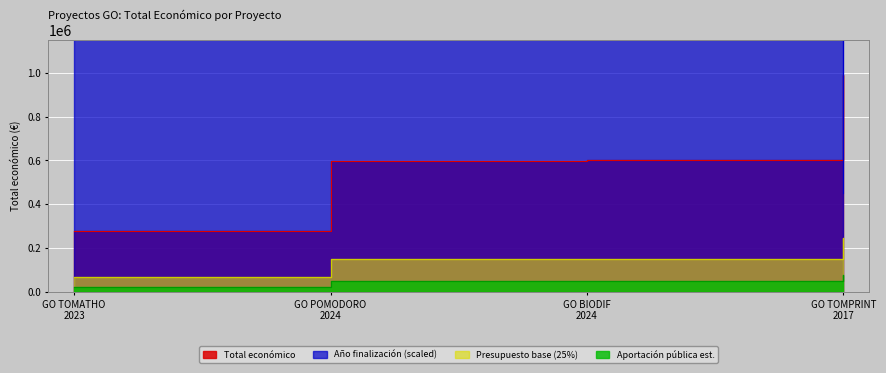

Is the value of Total económico at GO POMODORO 2024 greater than the value of Año de finalización at GO BIODIF 2024?

No